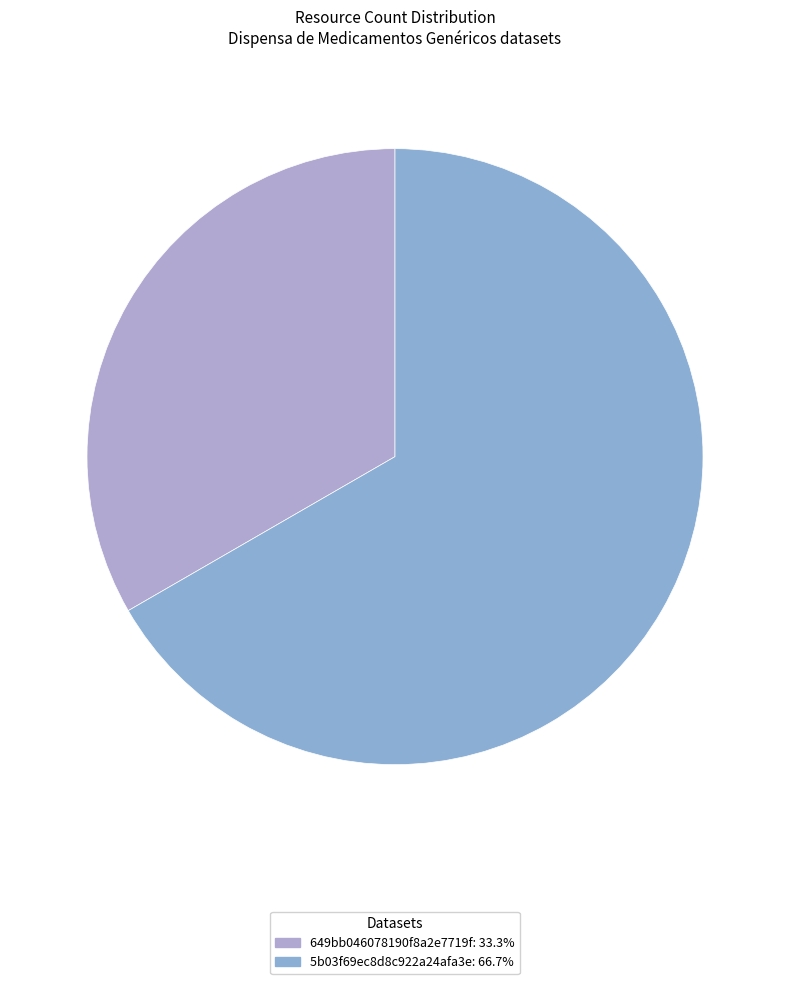

What is the majority slice?

5b03f69ec8d8c922a24afa3e